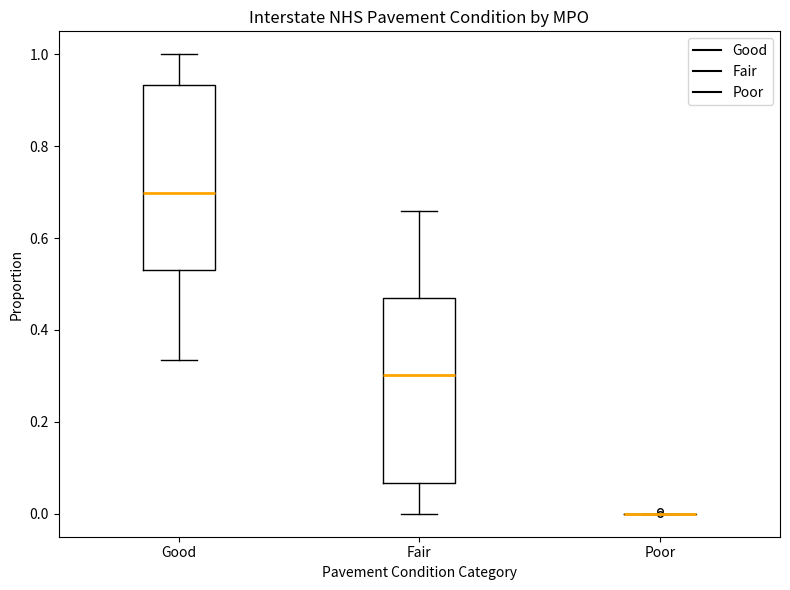

Reading left to right, transcribe this box plot: for each box, give where its median line is, the range the box spans, and where its two whiskers end, as read against the y-axis. The values are not printed on the chart, so give them approximately, as read against the axis.

Good: median 0.70, box 0.54 to 0.94, whiskers 0.34 to 1.00
Fair: median 0.30, box 0.06 to 0.46, whiskers 0.00 to 0.66
Poor: box collapsed to a line at 0.00, whiskers 0.00 to 0.00